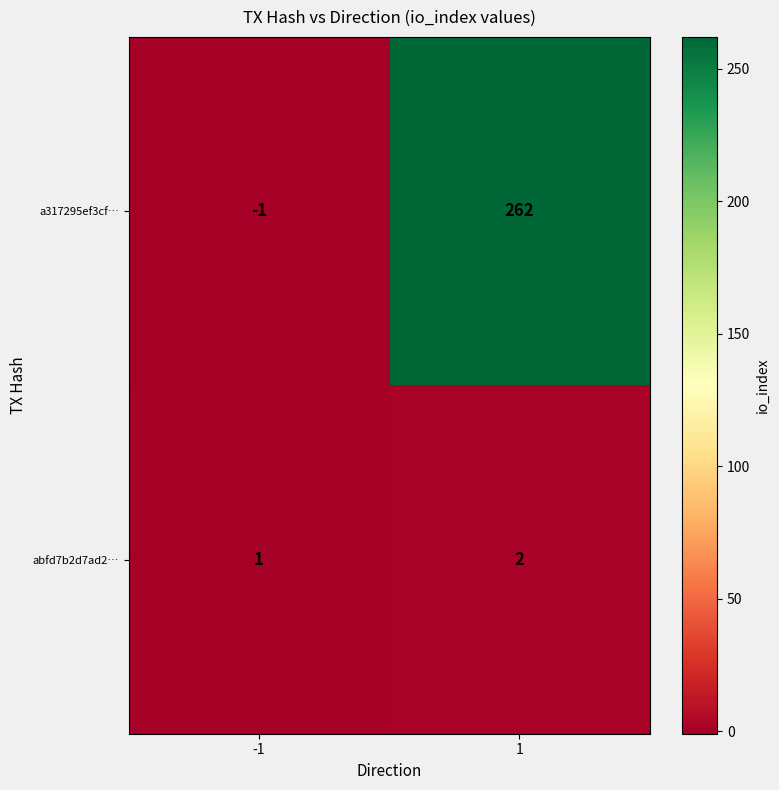

List the series in order of their overall mean, lowest first.

abfd7b2d7ad2…, a317295ef3cf…